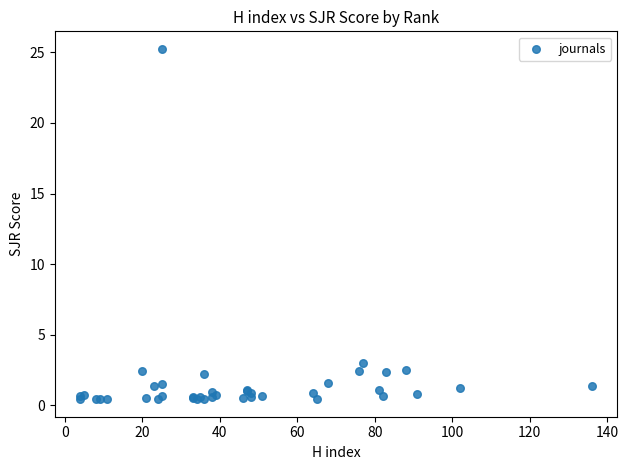

What Y value in the scatter plot is closest to 12?

3.0